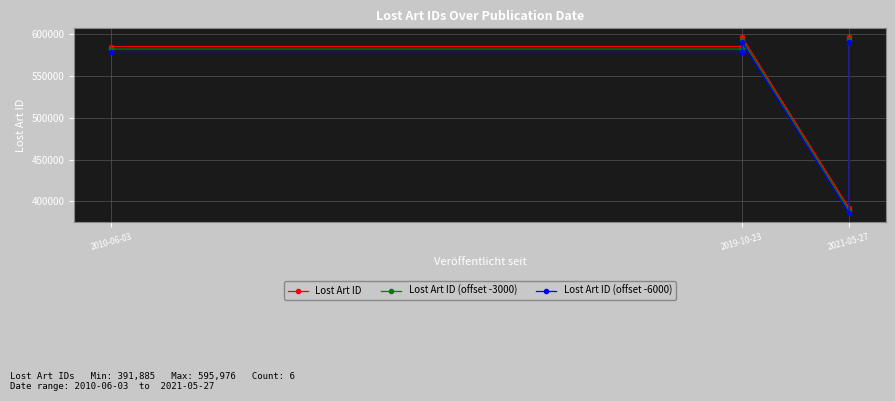

At which category does Lost Art ID (offset -6000) reach its first local valley?

2019-10-23